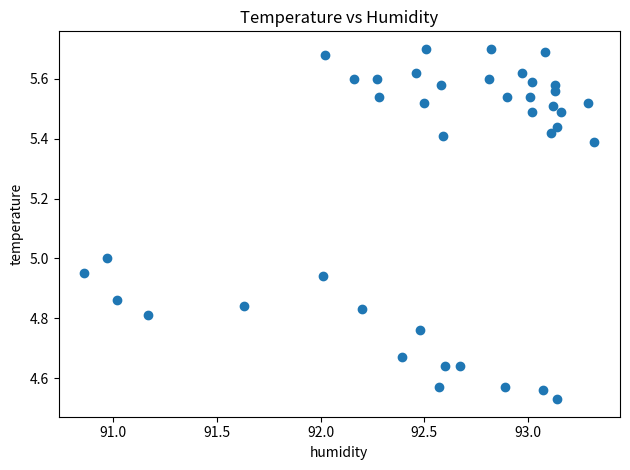

What is the range of Y values (max minus min)?

1.2